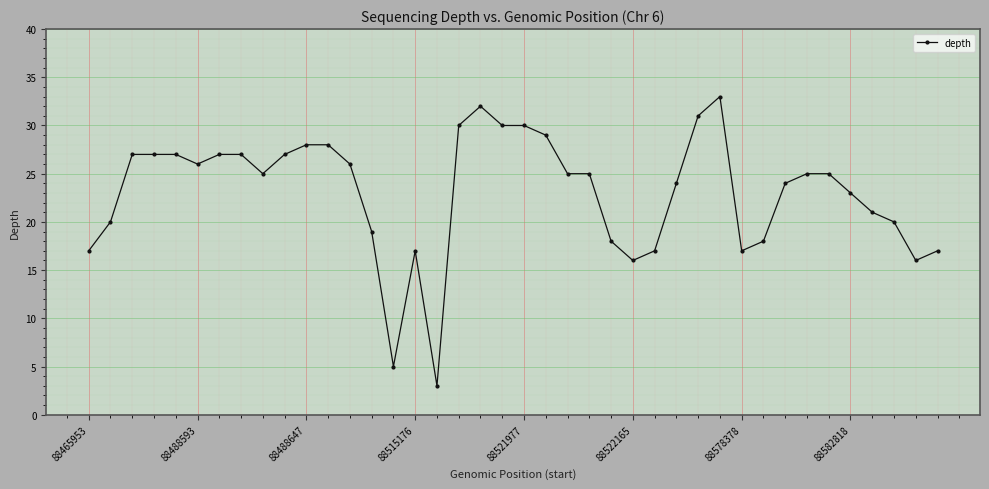

What is the difference between the second highest and second lowest values?

27